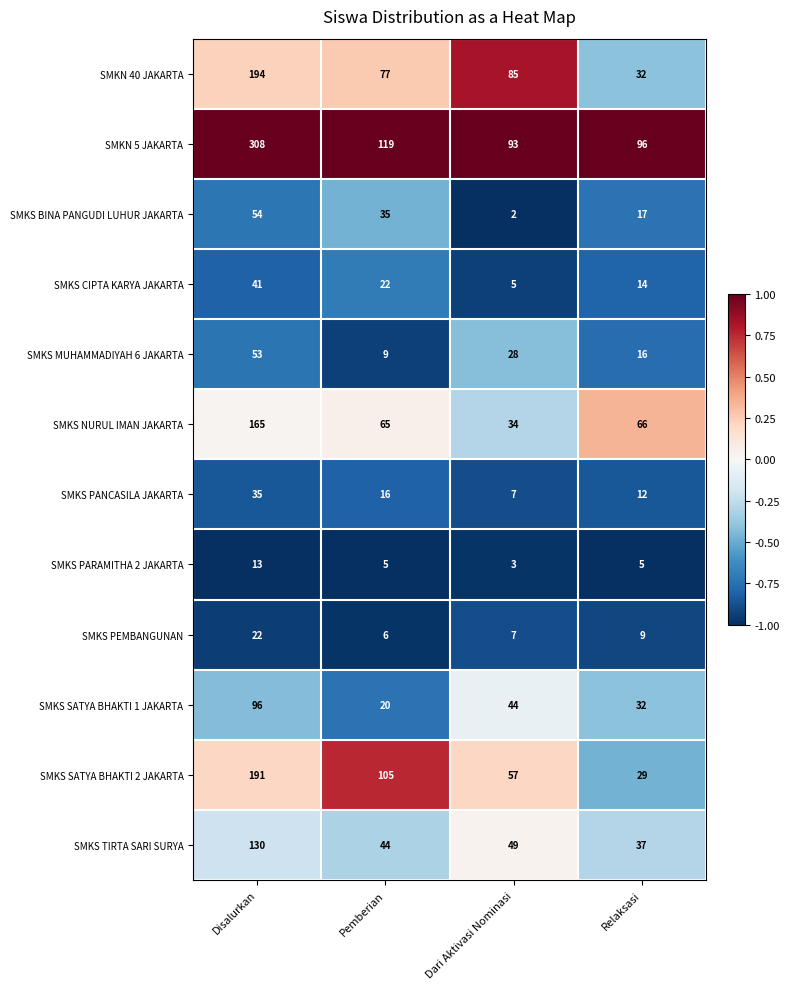

What is the average value of the SMKS PEMBANGUNAN series?

11